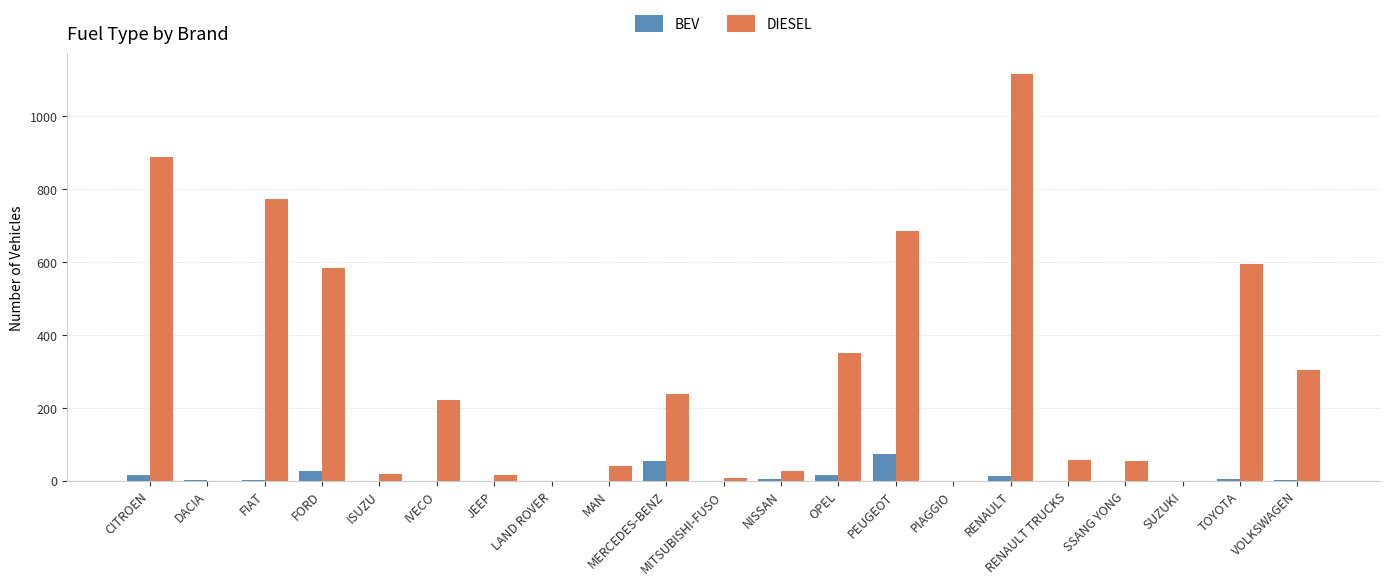

What is the sum of all BEV values?

205